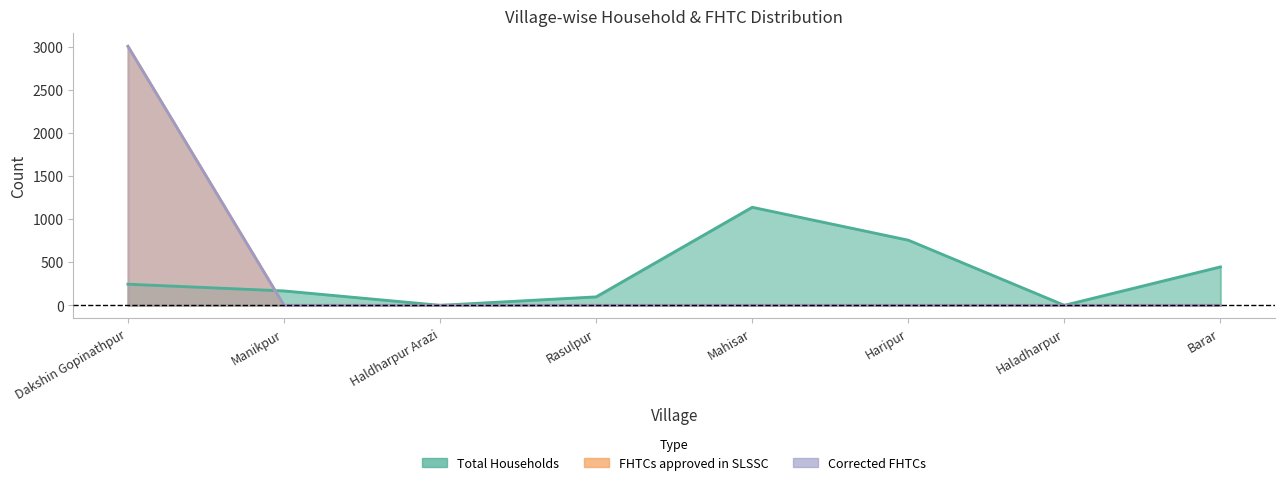

What are all the series names shown in the legend?

Total Households, FHTCs approved in SLSSC, Corrected FHTCs